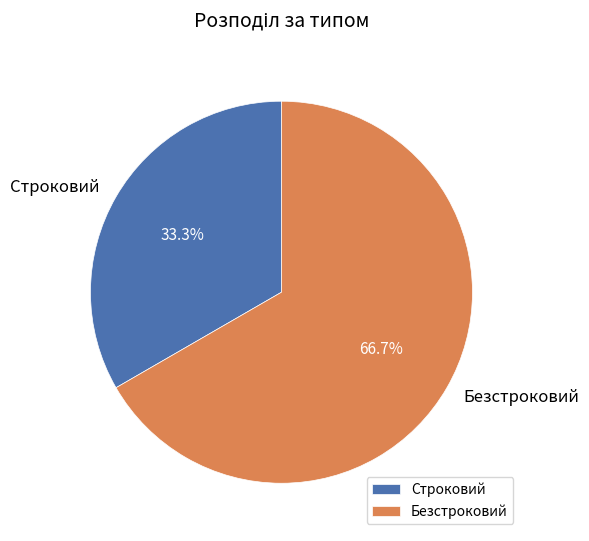

To the nearest percent, what is the difference between the Строковий and Безстроковий slice percentages?

33%